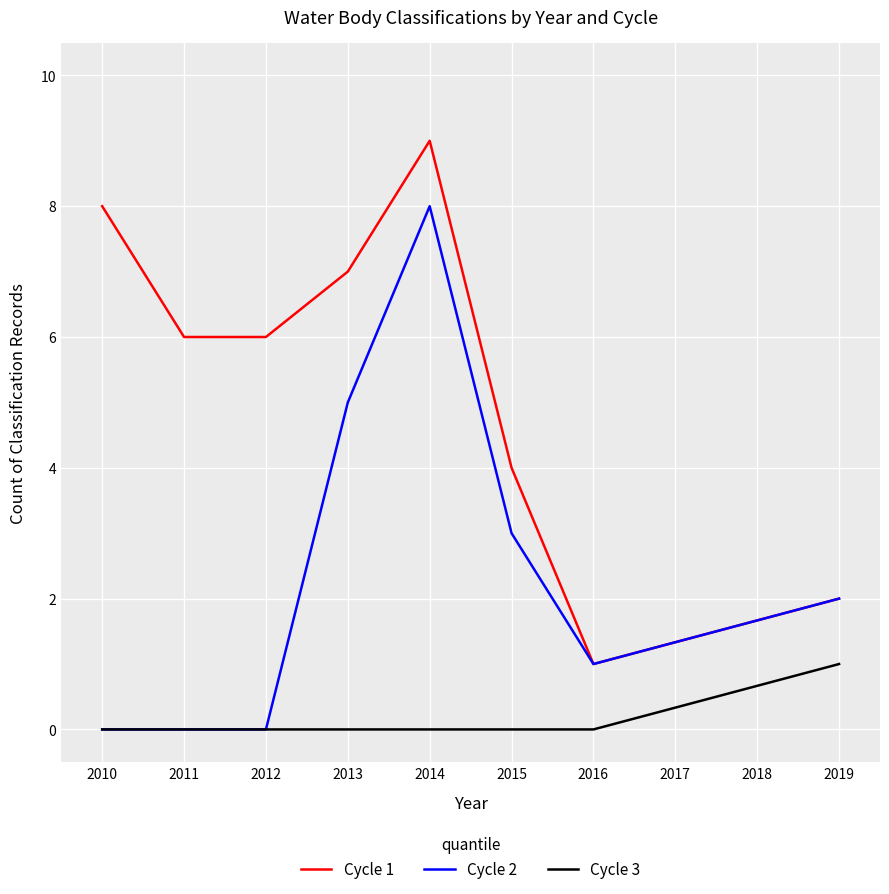

What is the sum of all Cycle 2 values?

19